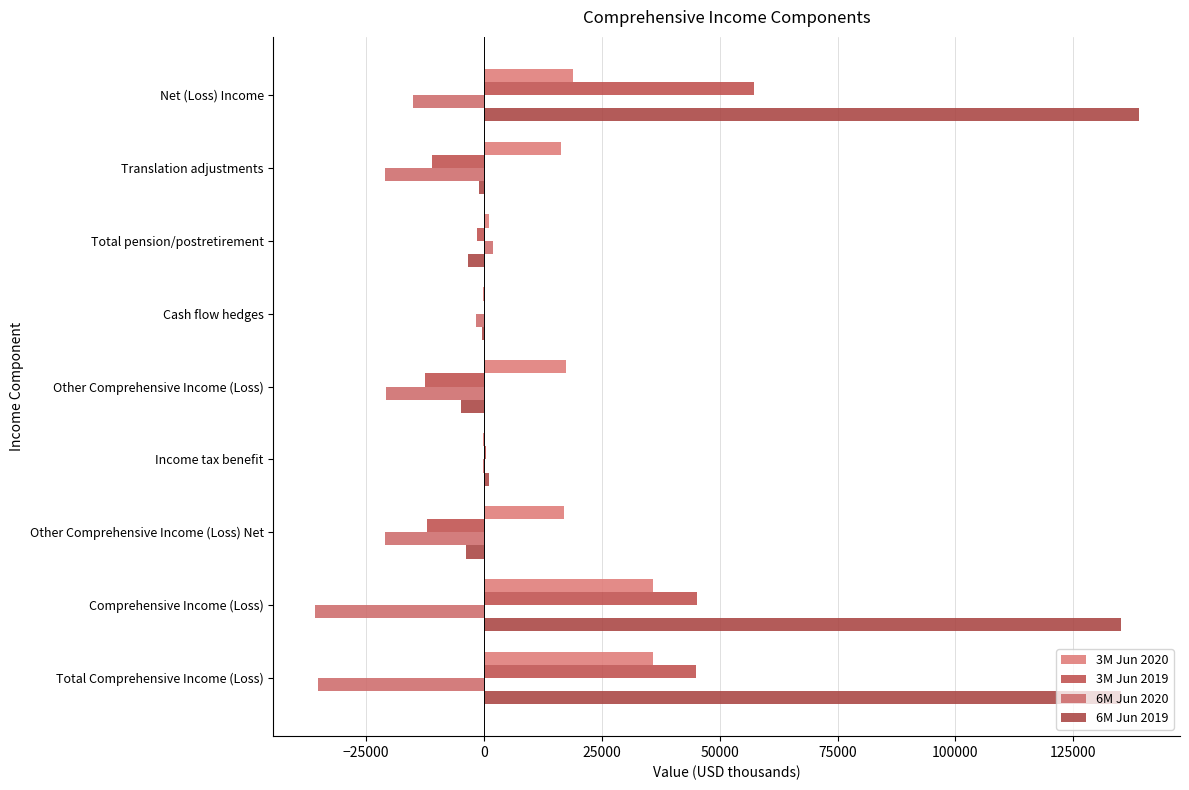

Rank the series by their maximum value, from highest to lowest.

6M Jun 2019, 3M Jun 2019, 3M Jun 2020, 6M Jun 2020